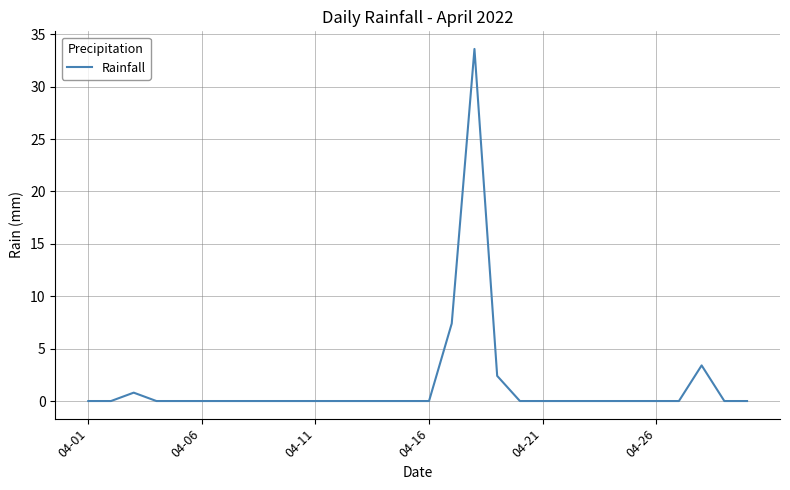

What is the difference between the maximum and minimum values?

33.6